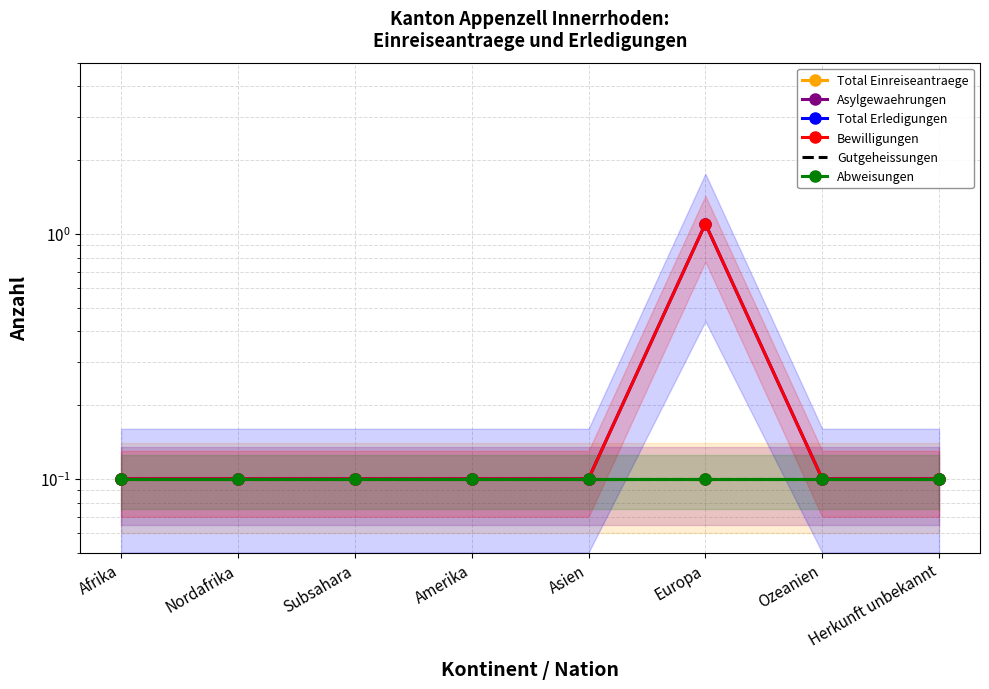

Between Subsahara and Asien, which is larger?

Subsahara